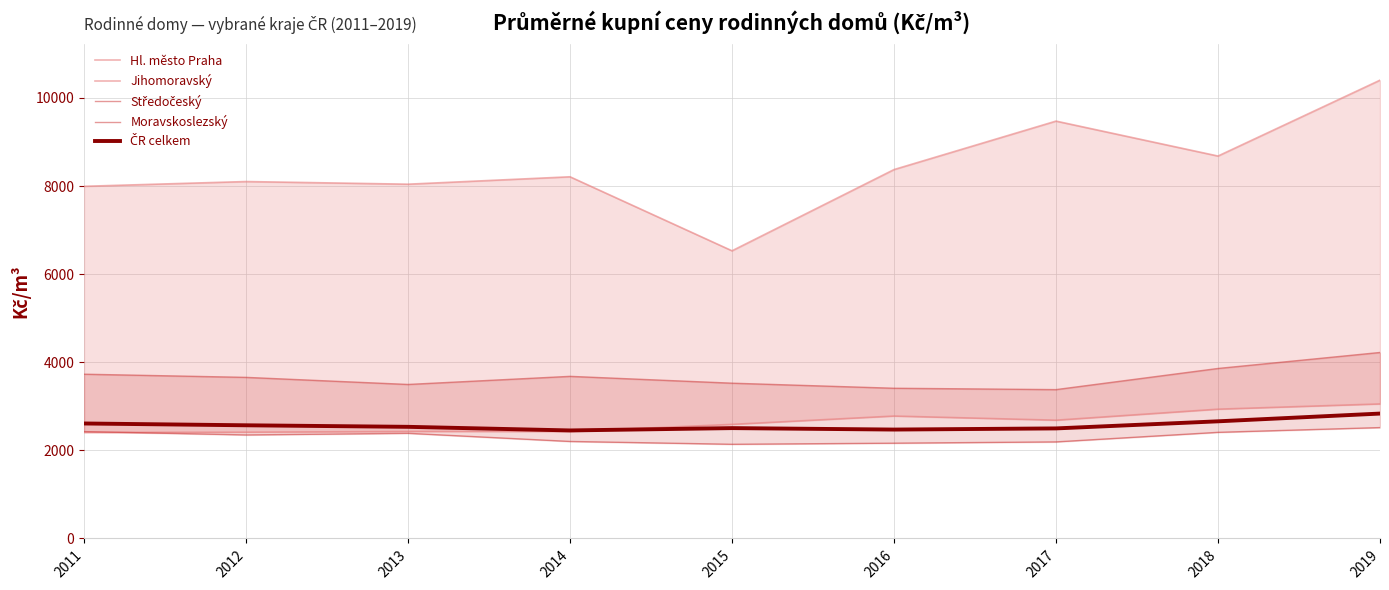

What is the difference between the Moravskoslezský values at 2016 and 2019?

354